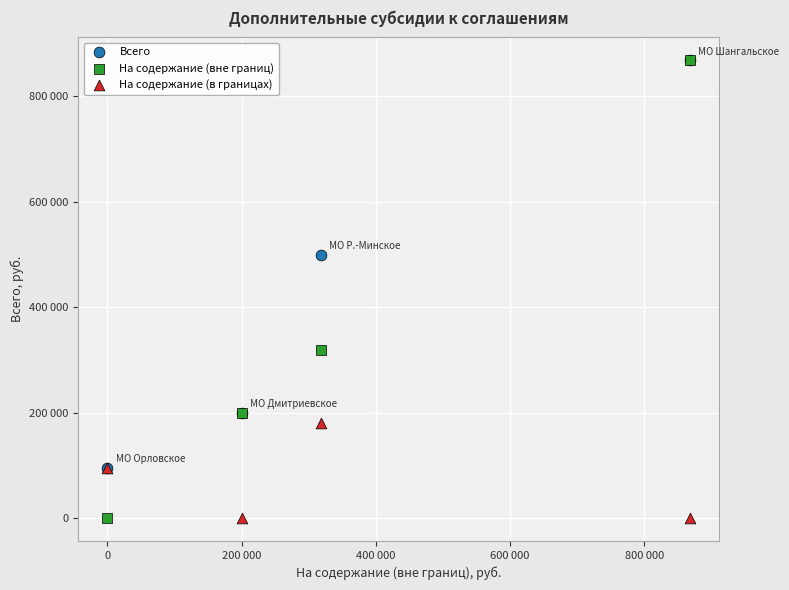

What are all the series names shown in the legend?

Всего, На содержание (вне границ), На содержание (в границах)